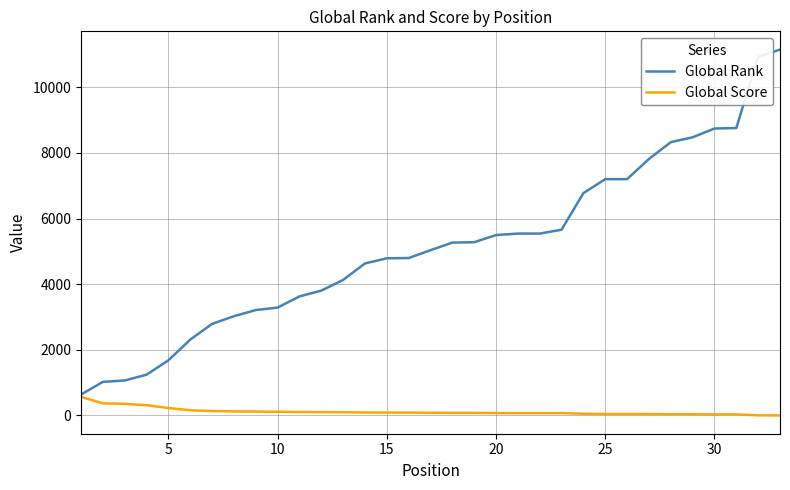

How many categories are shown in the chart?

33